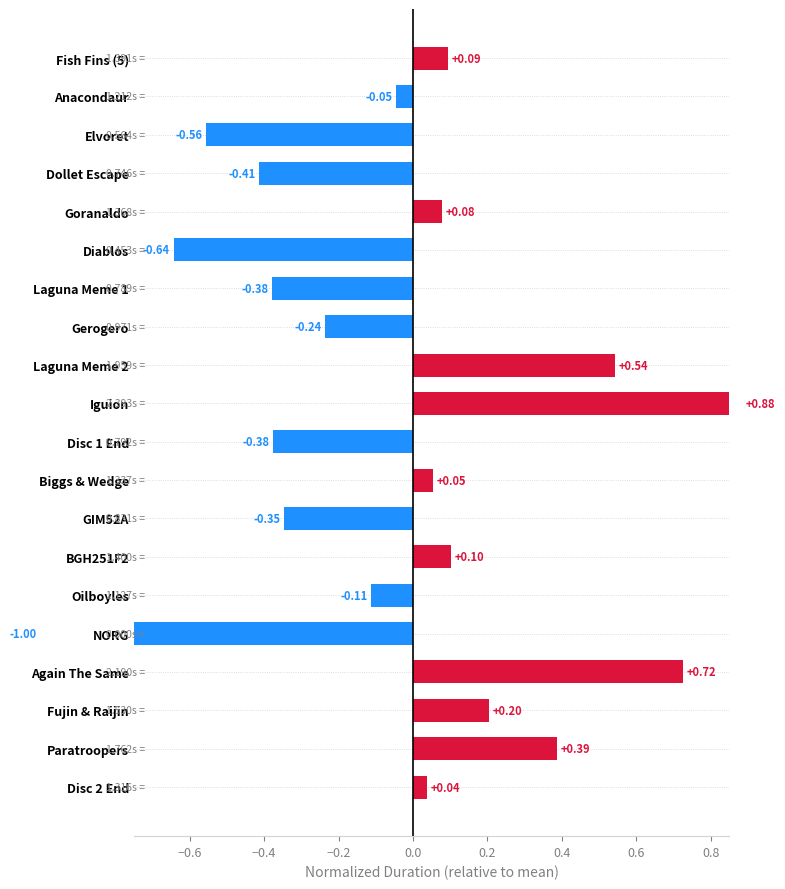

What is the greatest value displayed?

0.9